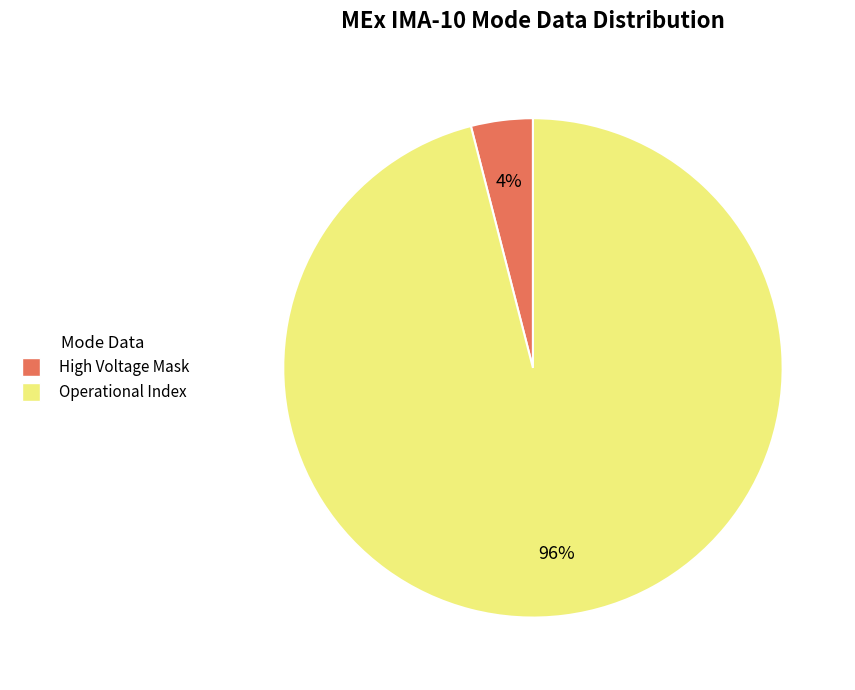

To the nearest percent, what is the average slice percentage?

50%